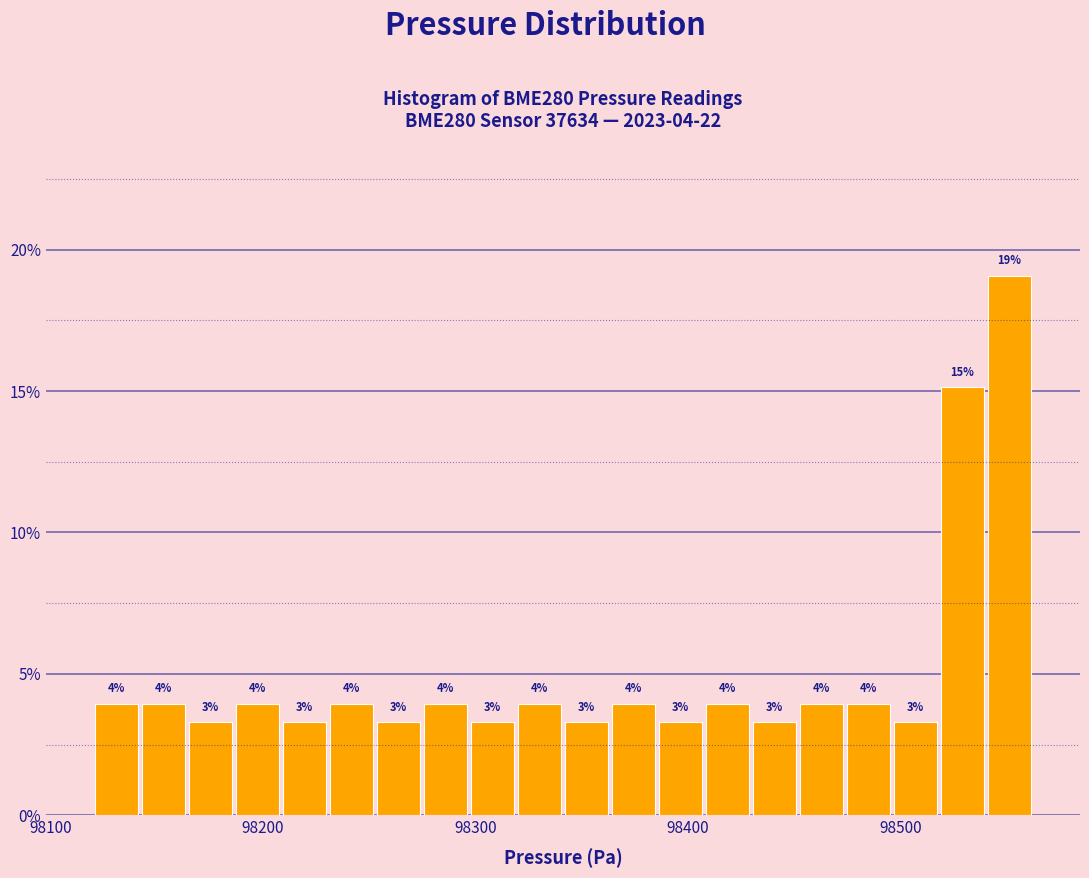

Read against the x-axis, roughly where is the centre of the tallest bar?

98550